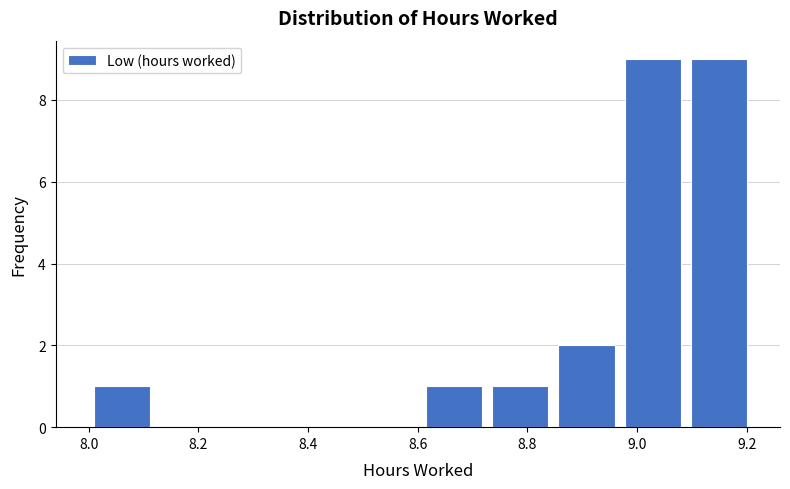

How tall is the bar that spans 8.84 to 8.96 on the x-axis? Neither the bar edges nor the heights are printed on the chart, so give them approximately, as read against the axes.

2